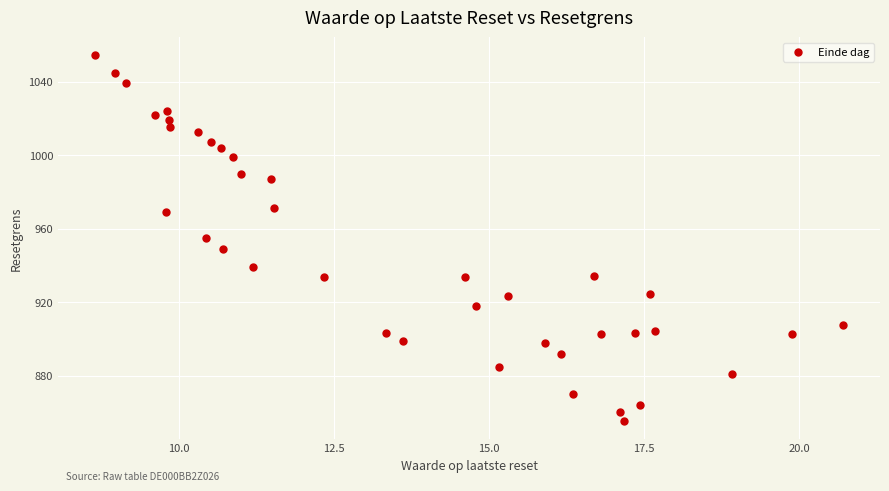

What is the range of X values (max minus min)?

12.0